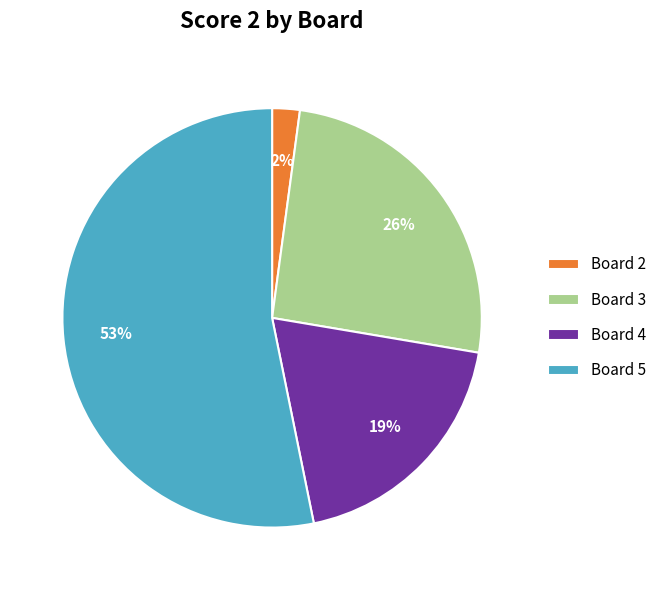

Do Board 4 and Board 5 together represent more than half of the pie?

Yes